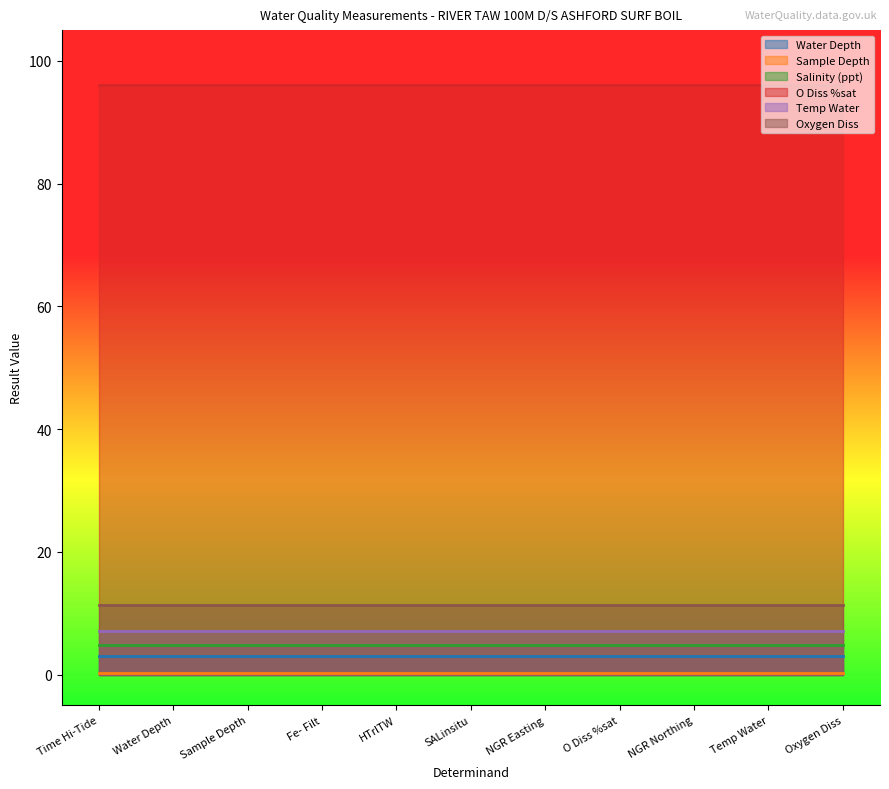

Which series has the largest total across all categories?

O Diss %sat